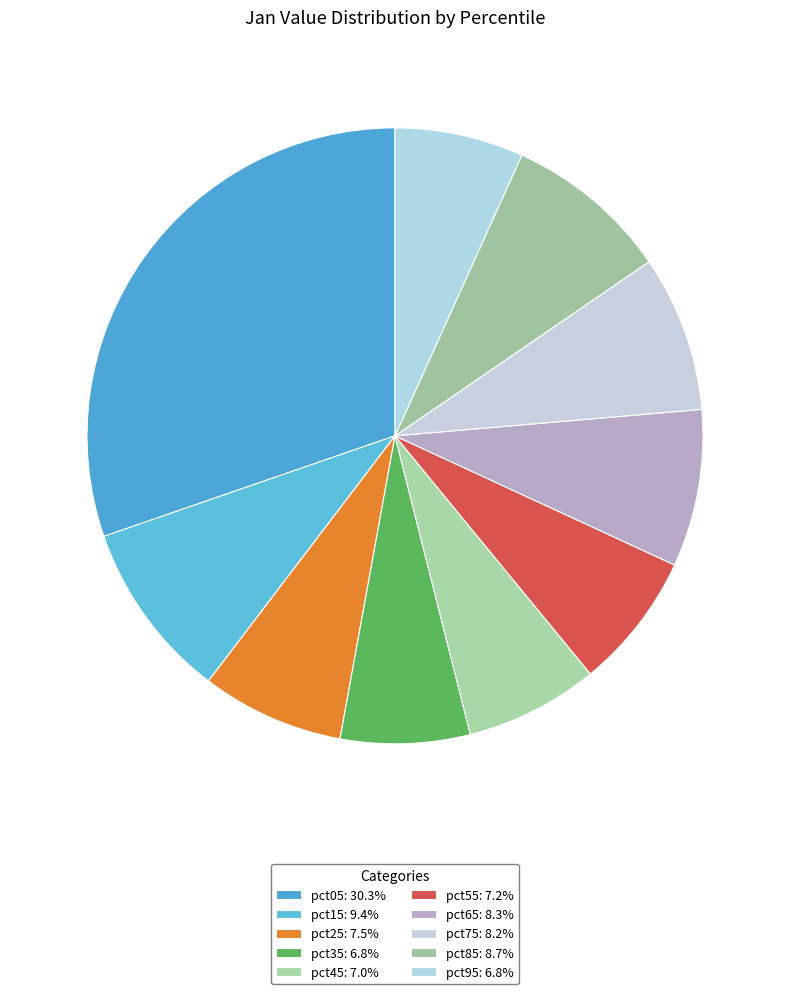

To the nearest percent, what portion does pct85 represent?

9%